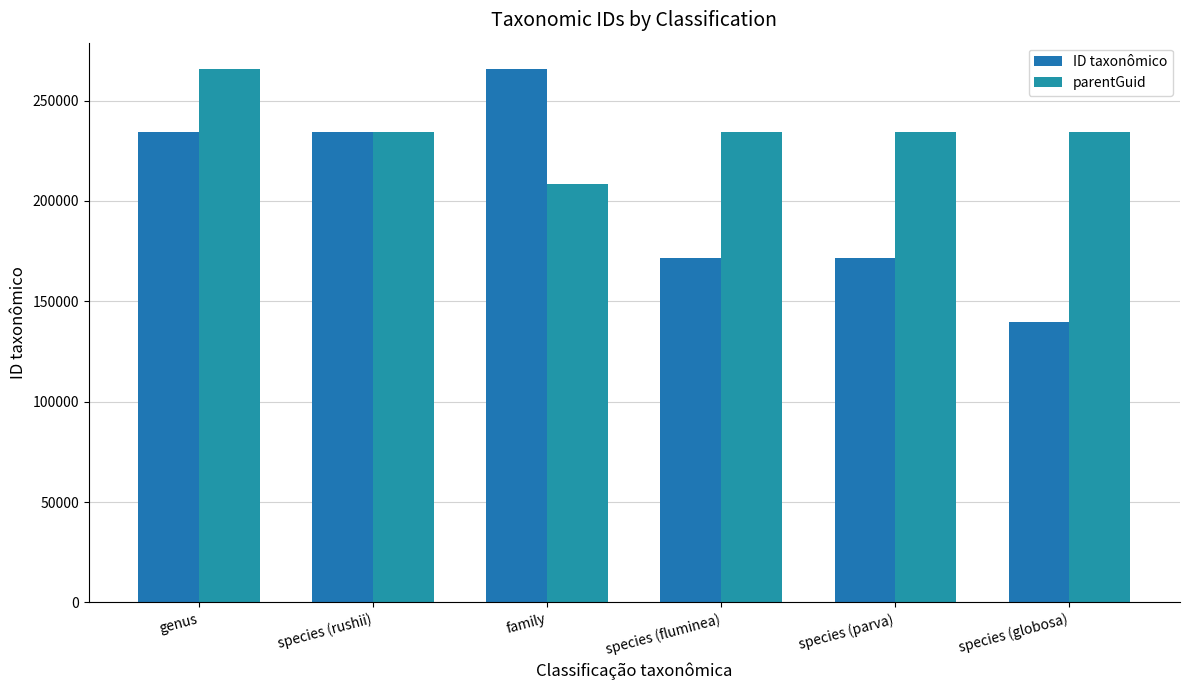

How many bars are there in each group?

2